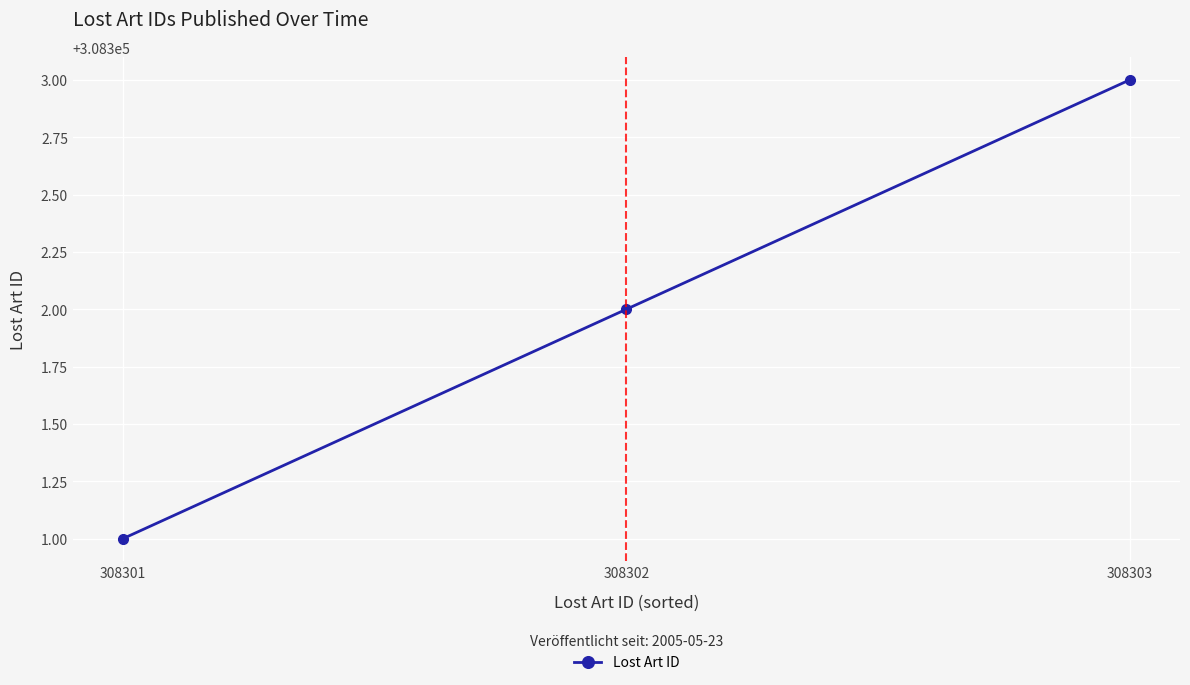

What is the difference between the maximum and minimum values?

2